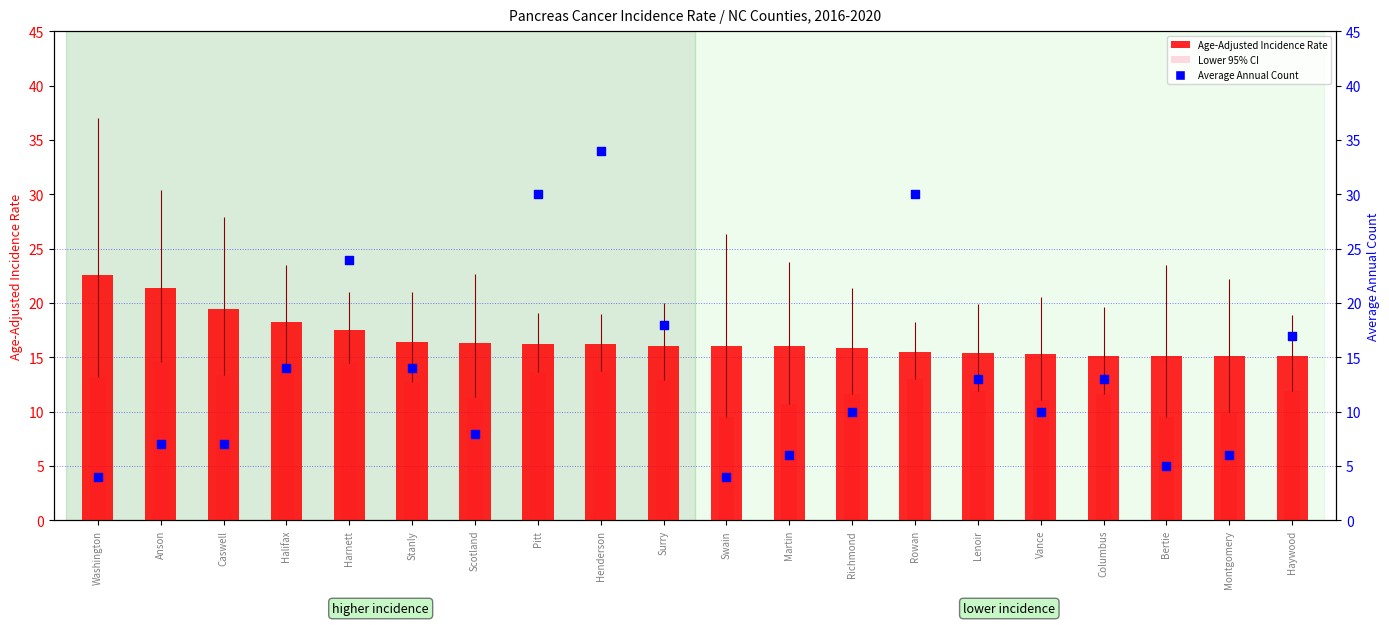

What is the total value across all series at Swain?

29.6